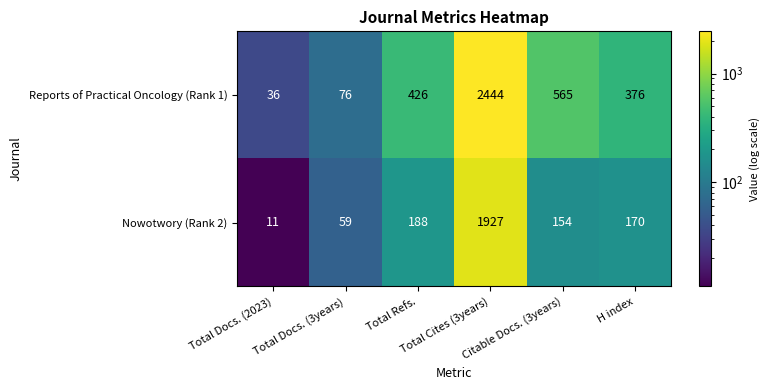

Which series changed the most between Total Refs. and H index?

Reports of Practical Oncology (Rank 1)